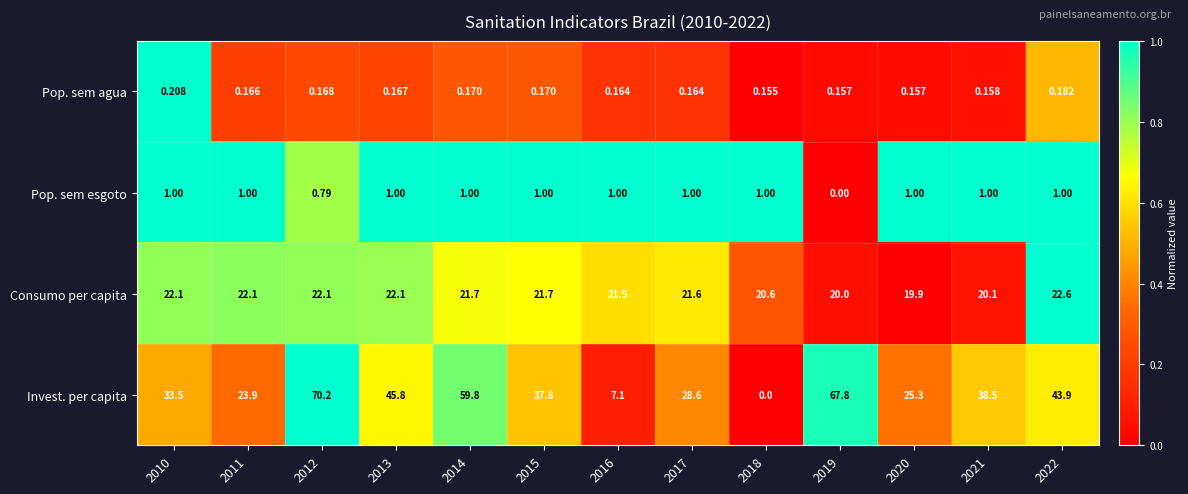

Which series has the largest total across all categories?

Invest. per capita